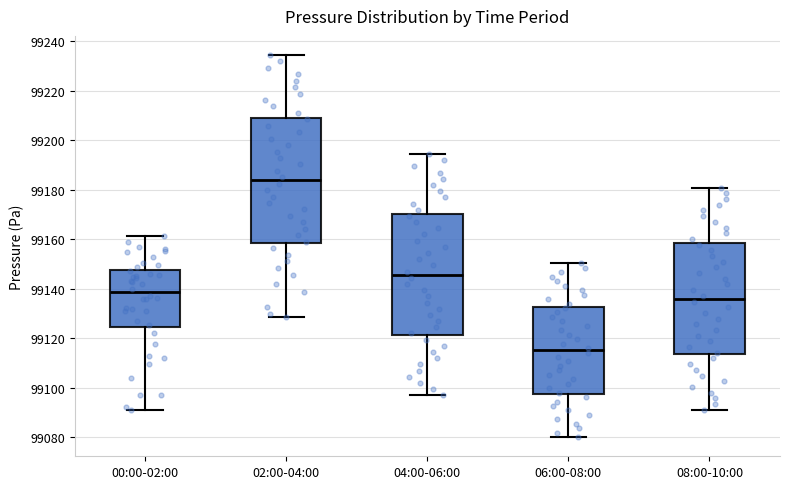

Which box has the highest median line?

02:00-04:00